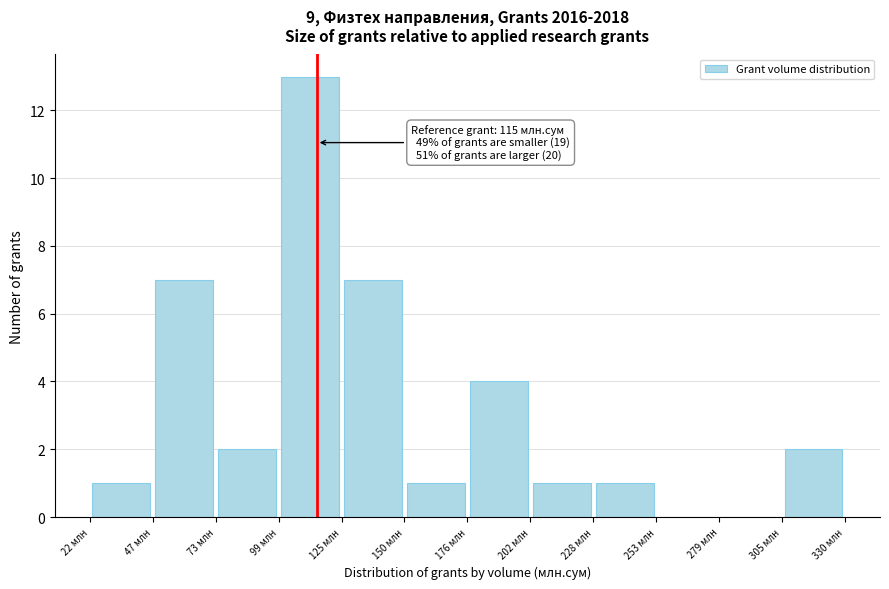

Which range on the x-axis has the tallest bar?

100 to 125